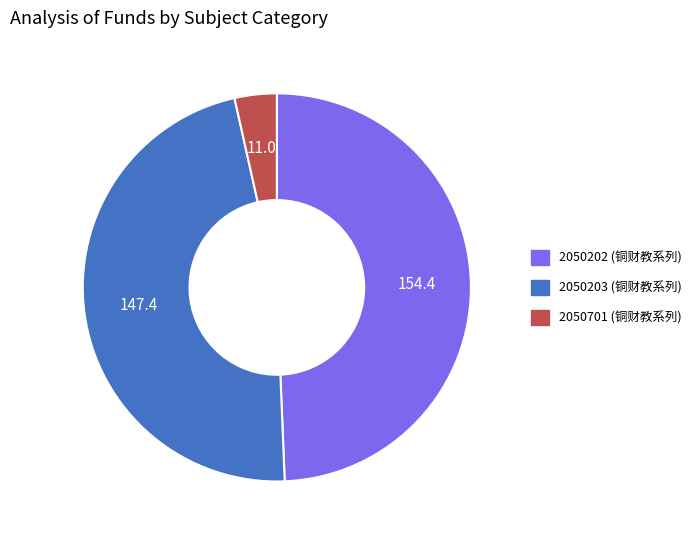

Rank the categories by value from lowest to highest.

2050701, 2050203, 2050202